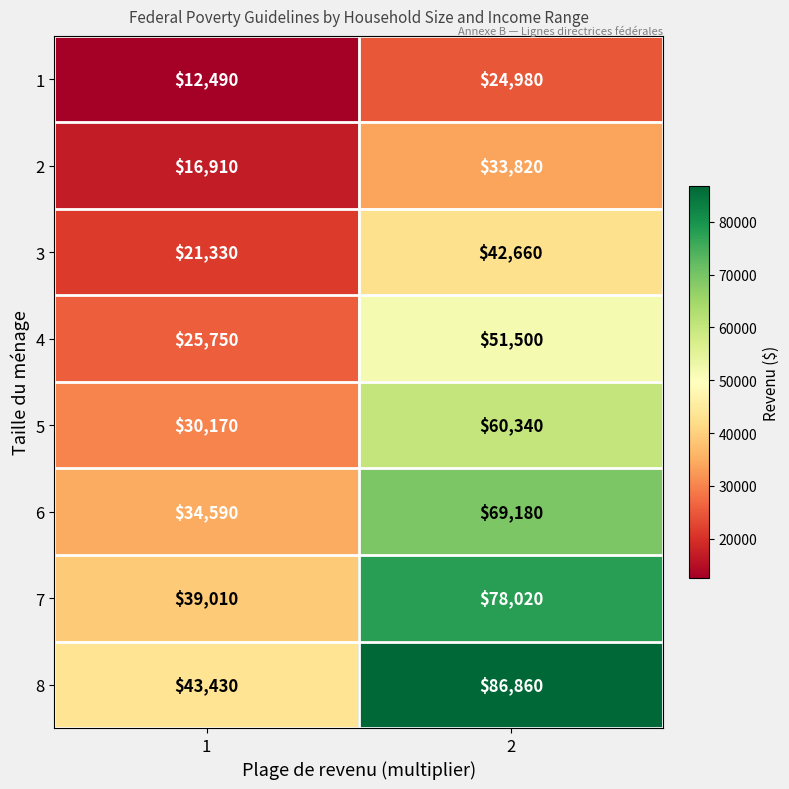

Rank the series by their maximum value, from lowest to highest.

1, 2, 3, 4, 5, 6, 7, 8